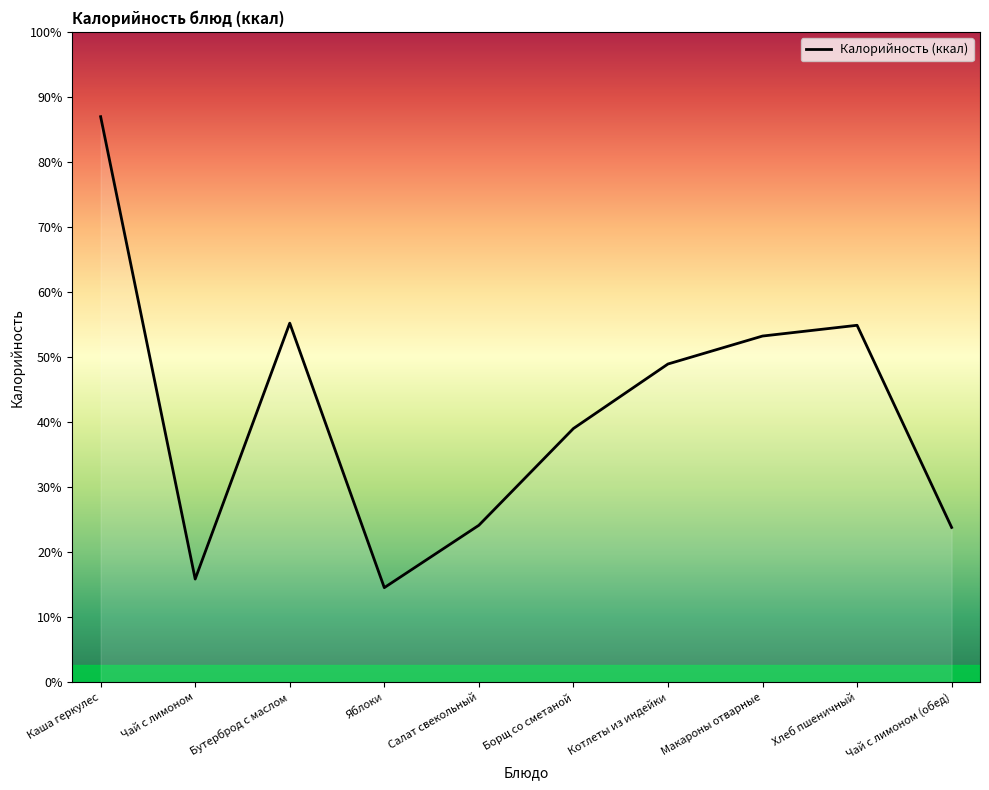

List the labels in order of value, smallest first.

Яблоки, Чай с лимоном, Чай с лимоном (обед), Салат свекольный, Борщ со сметаной, Котлеты из индейки, Макароны отварные, Хлеб пшеничный, Бутерброд с маслом, Каша геркулес